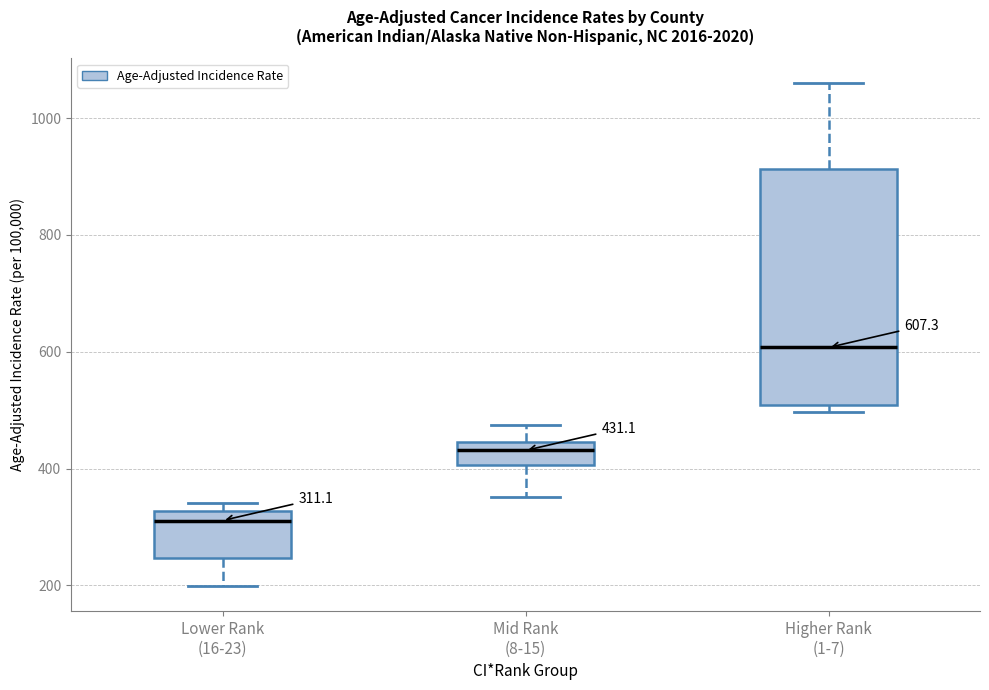

Which box has the lowest median line?

Lower Rank (16-23)